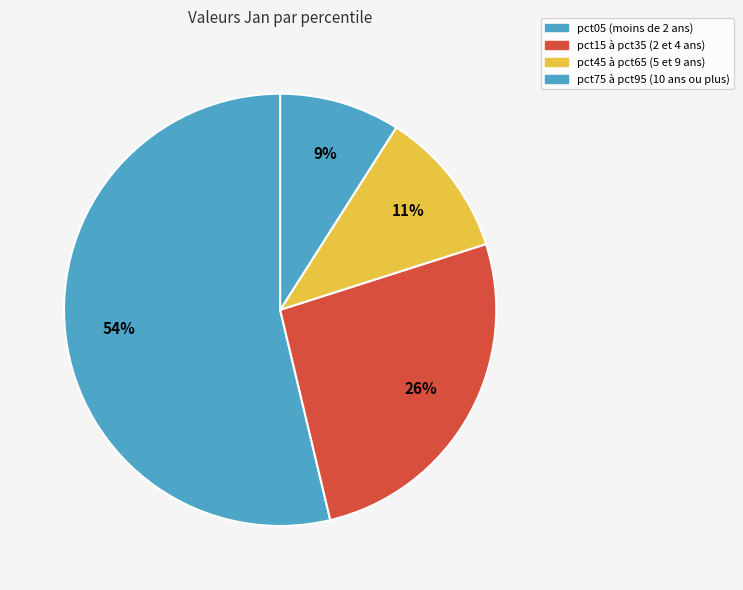

How many slices are in this pie chart?

4